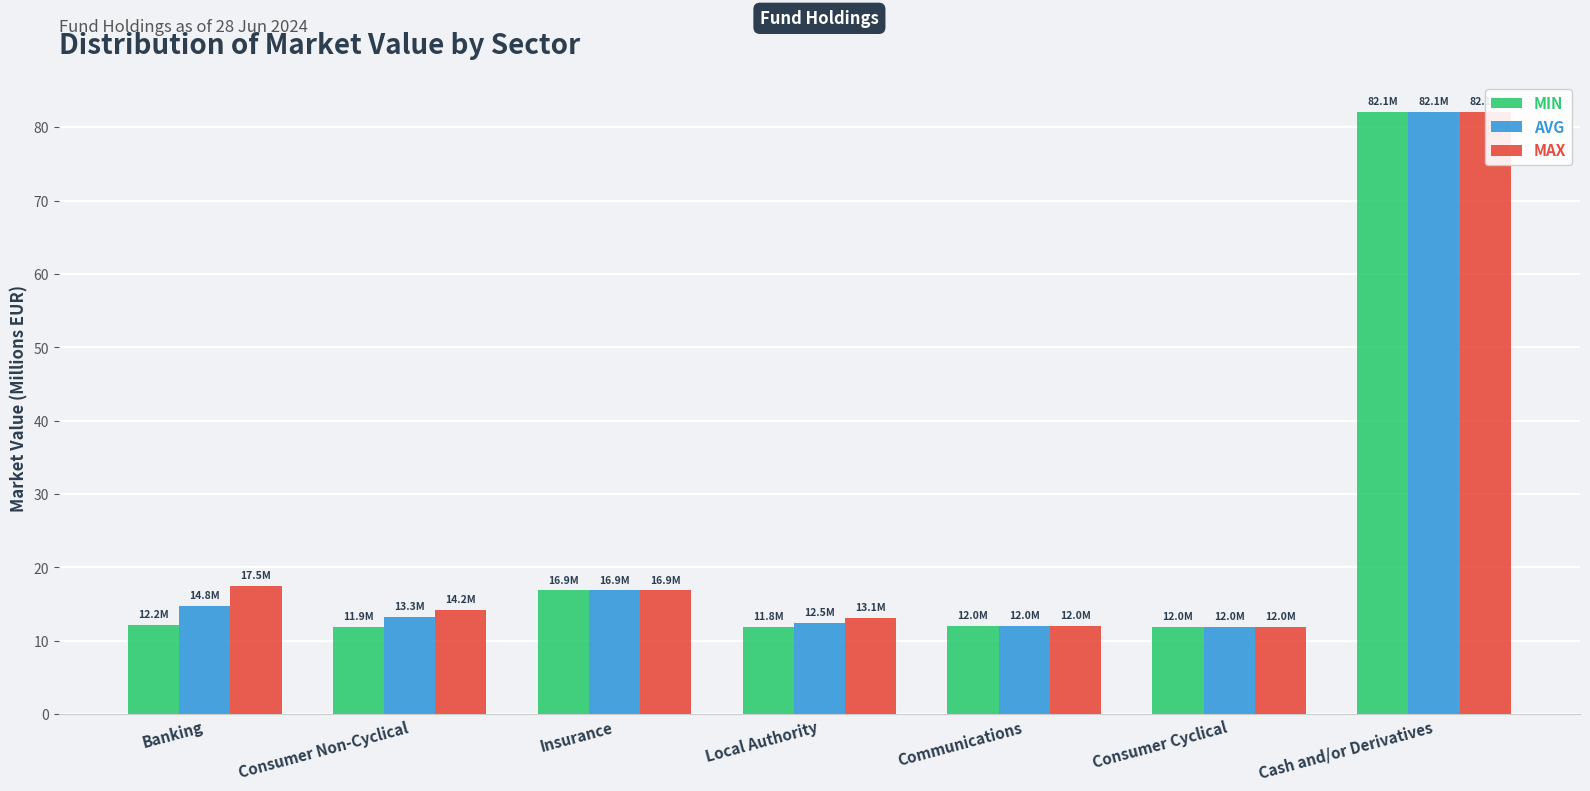

What is the difference between the maximum and second lowest values in the MIN series?

70.2